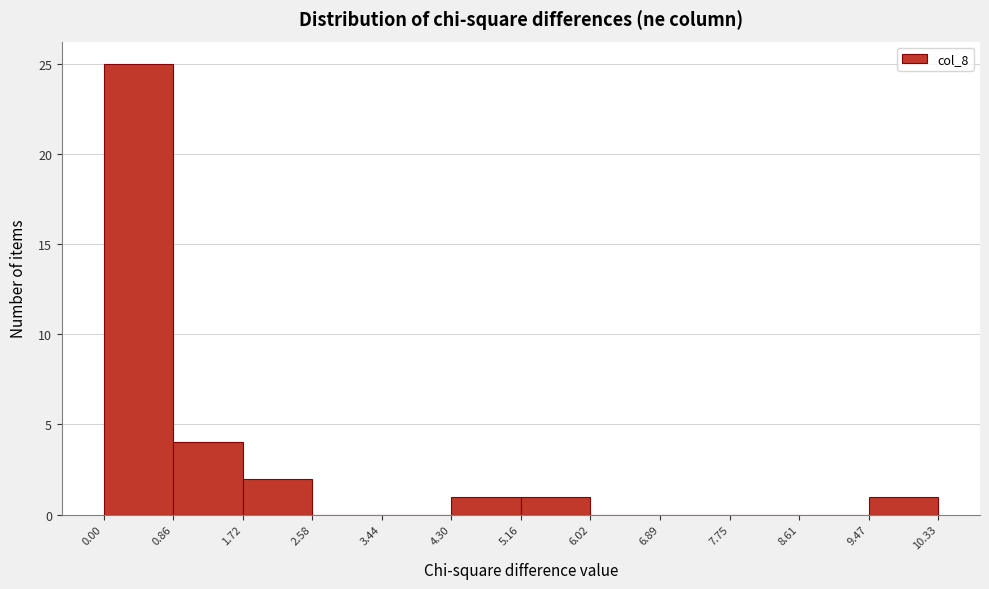

Reading left to right, transcribe this chart: for each bar, give the range it covers on the x-axis and its height. The values are not printed on the chart, so give them approximately, as read against the axis.

0.00 to 0.86: 25
0.86 to 1.72: 4
1.72 to 2.58: 2
2.58 to 3.44: 0
3.44 to 4.30: 0
4.30 to 5.16: 1
5.16 to 6.02: 1
6.02 to 6.89: 0
6.89 to 7.75: 0
7.75 to 8.61: 0
8.61 to 9.47: 0
9.47 to 10.33: 1